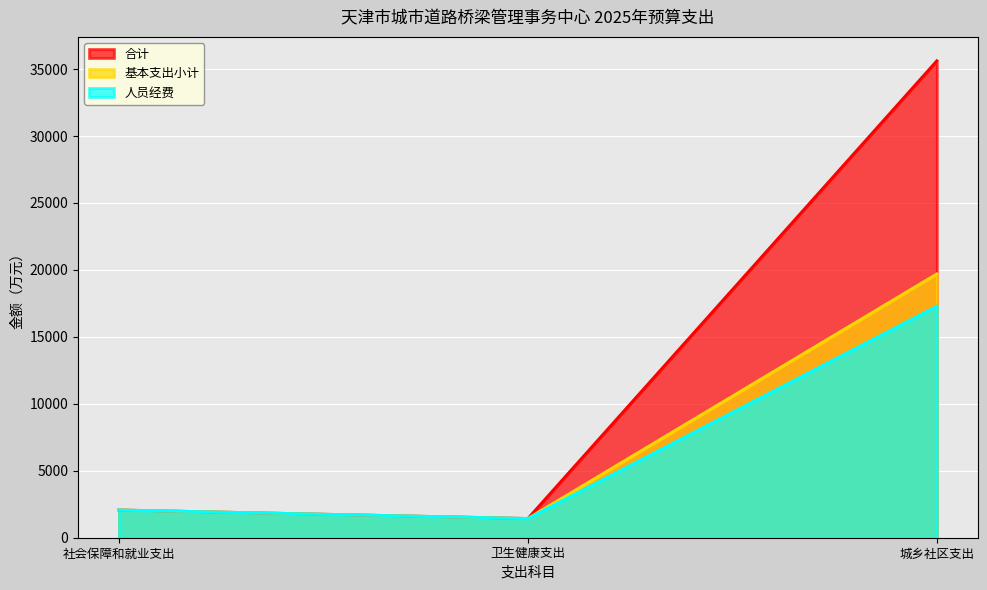

What position from the left is 城乡社区支出?

3